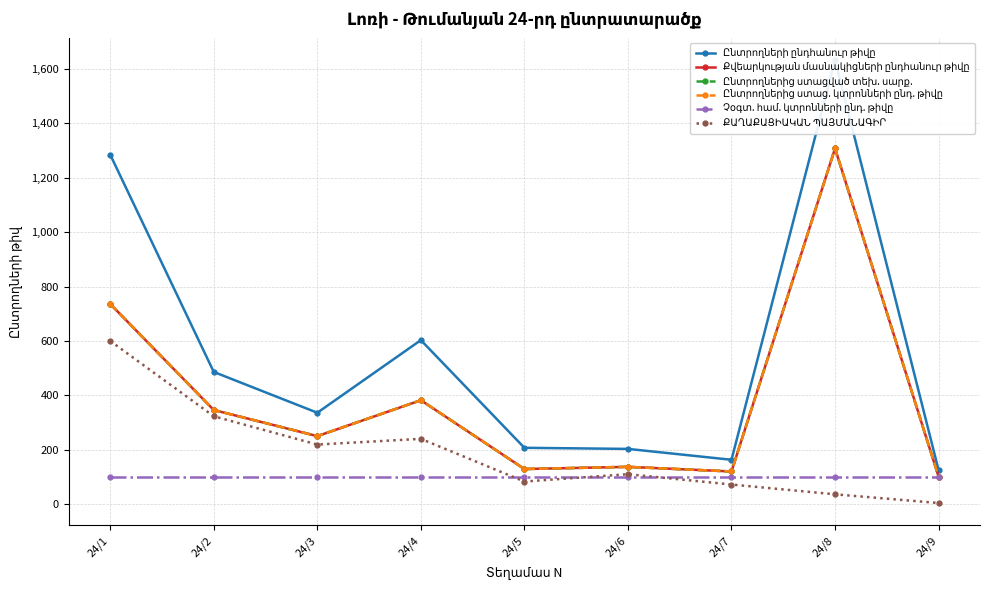

How many lines are shown in the chart?

6